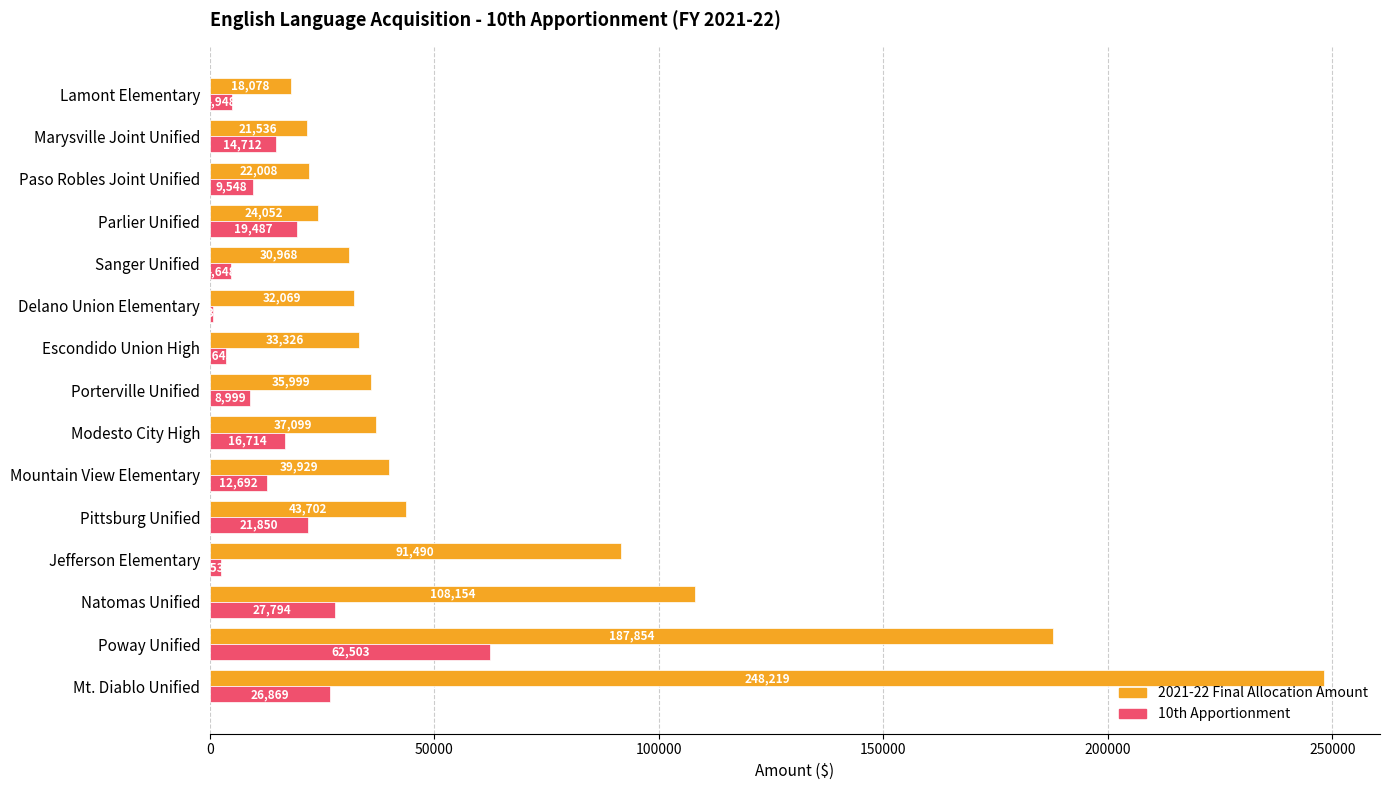

At which label does 10th Apportionment reach its peak?

Poway Unified